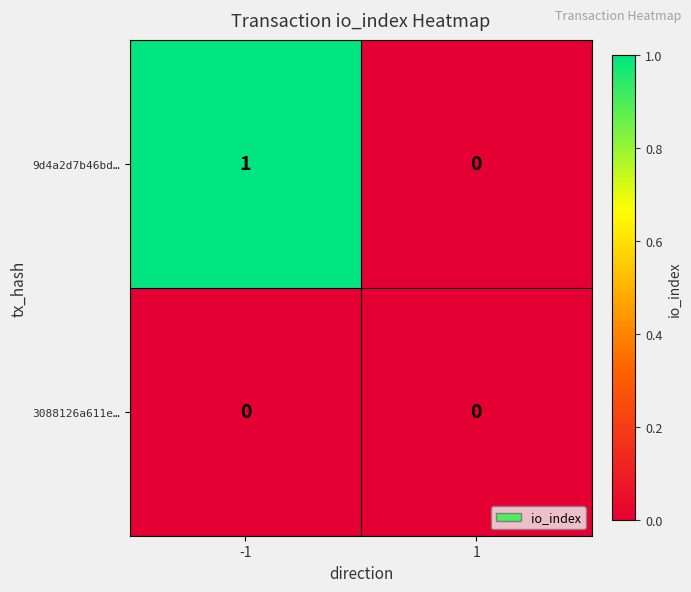

Reading left to right, list all the values displayed in this chart.

9d4a2d7b46bd…: -1=1	1=0
3088126a611e…: -1=0	1=0